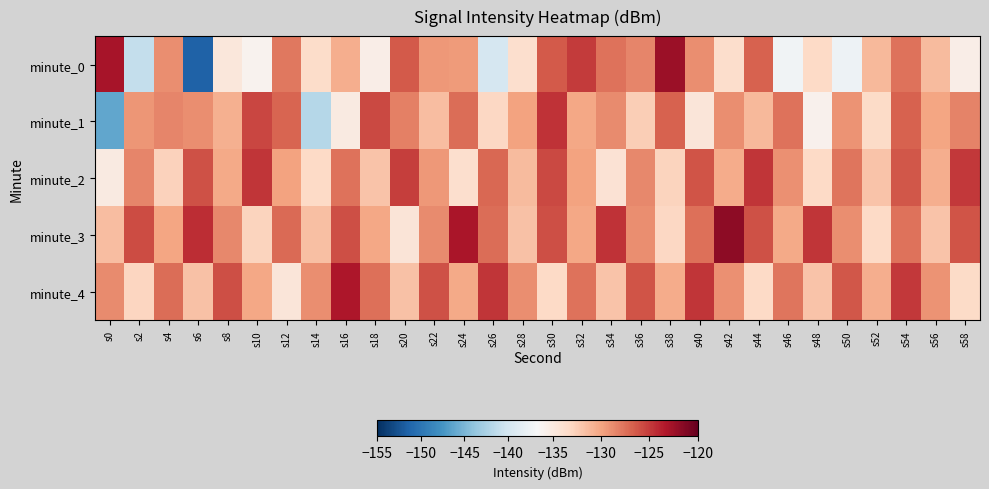

Which has a higher value, s18 or s34?

s34